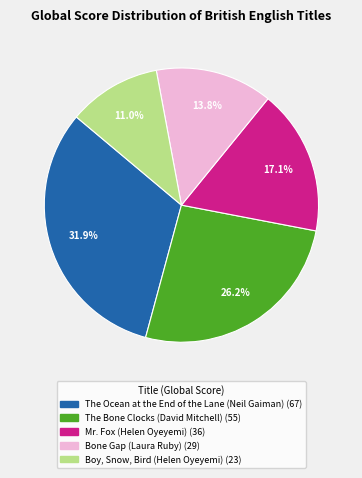

What is the ratio of the value at The Bone Clocks (David Mitchell) to the value at Mr. Fox (Helen Oyeyemi)?

1.5